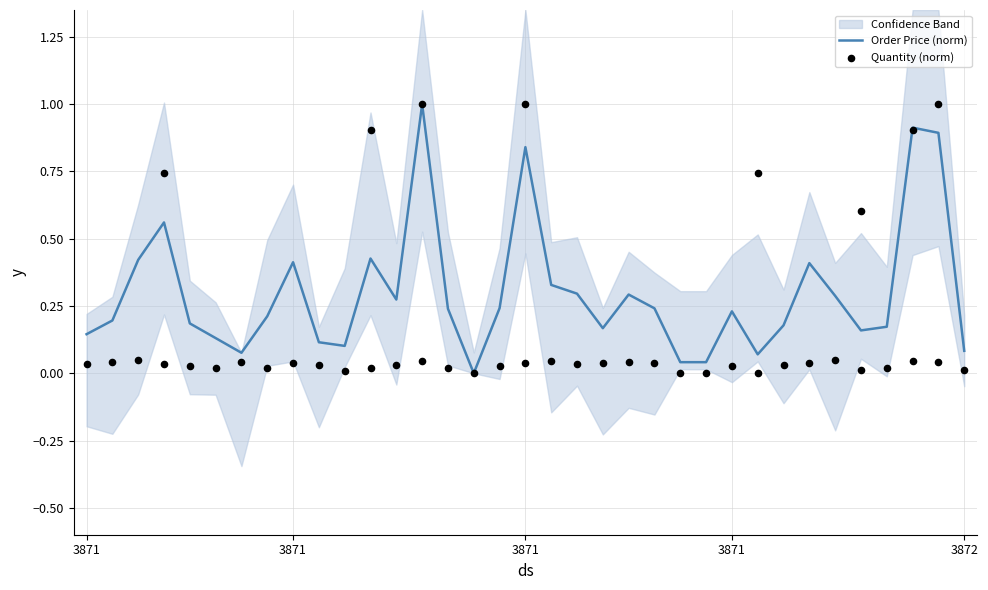

Which series reaches the minimum Y coordinate?

Order Price (norm)